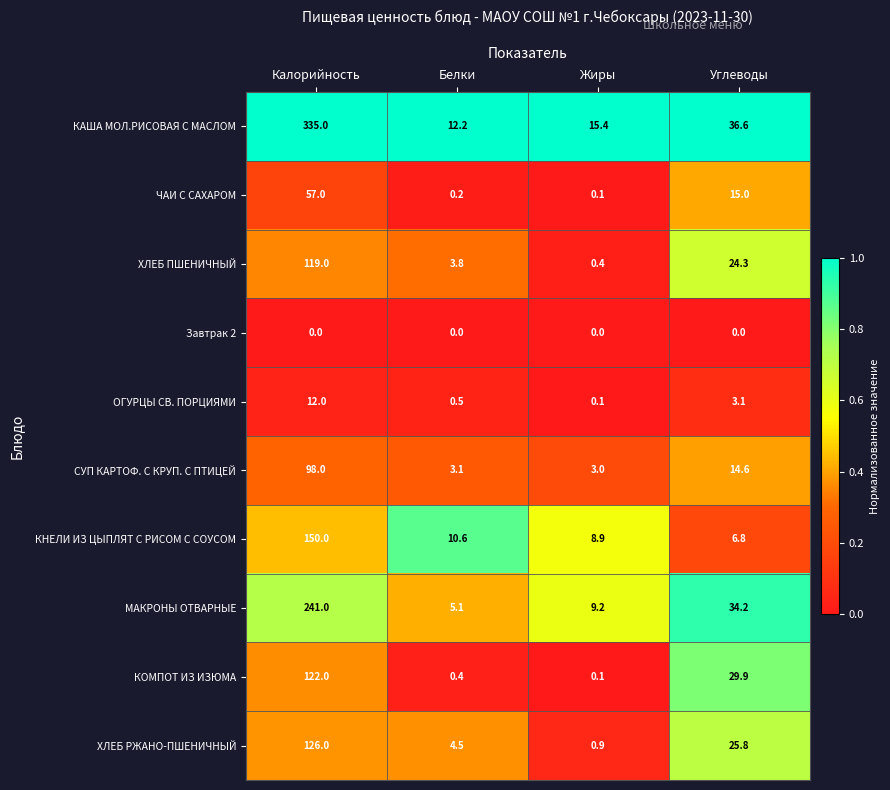

Which series has the largest total across all categories?

КАША МОЛ.РИСОВАЯ С МАСЛОМ